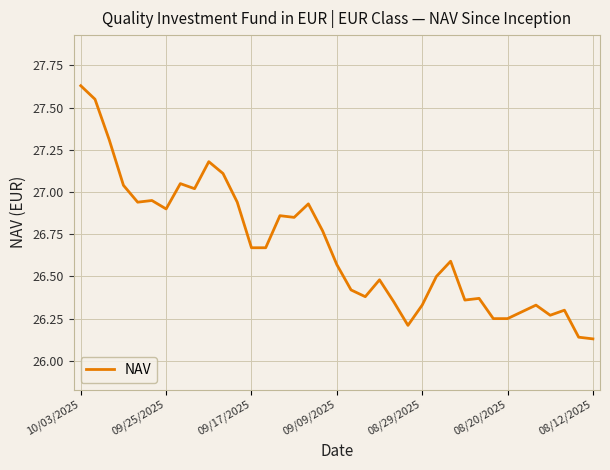

What is the difference between the maximum and minimum values?

1.5